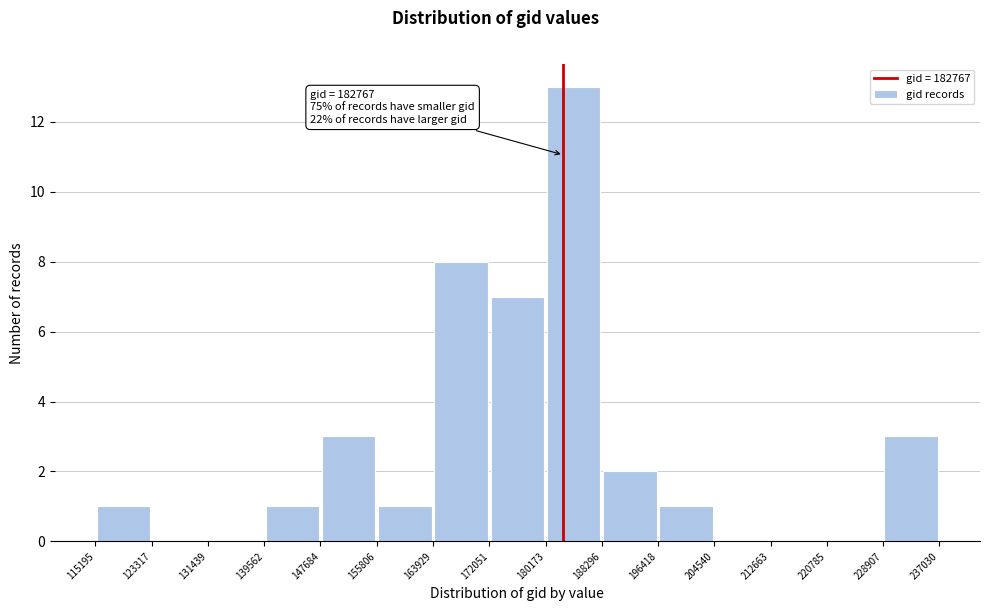

Over which range of the x-axis is the bar tallest?

180173 to 188296